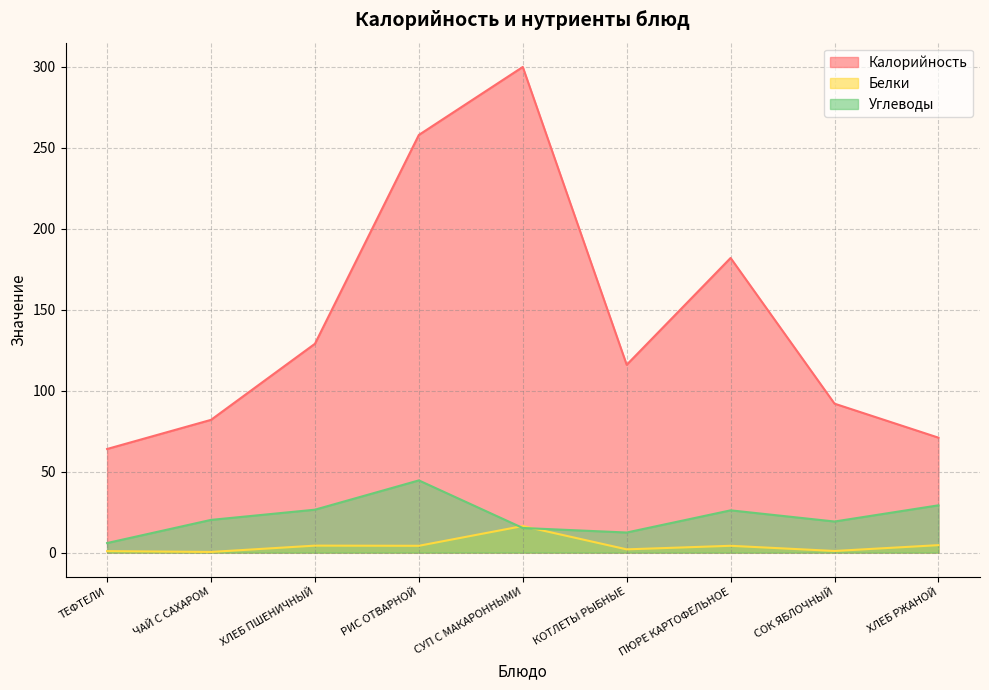

Reading left to right, what are all the values shown in this chart?

Калорийность: ТЕФТЕЛИ=64.0	ЧАЙ С САХАРОМ=82.0	ХЛЕБ ПШЕНИЧНЫЙ=129.0	РИС ОТВАРНОЙ=258.0	СУП С МАКАРОННЫМИ=300.0	КОТЛЕТЫ РЫБНЫЕ=116.0	ПЮРЕ КАРТОФЕЛЬНОЕ=182.0	СОК ЯБЛОЧНЫЙ=92.0	ХЛЕБ РЖАНОЙ=71.0
Белки: ТЕФТЕЛИ=0.9	ЧАЙ С САХАРОМ=0.4	ХЛЕБ ПШЕНИЧНЫЙ=4.3	РИС ОТВАРНОЙ=4.2	СУП С МАКАРОННЫМИ=16.4	КОТЛЕТЫ РЫБНЫЕ=2.0	ПЮРЕ КАРТОФЕЛЬНОЕ=4.2	СОК ЯБЛОЧНЫЙ=1.0	ХЛЕБ РЖАНОЙ=4.6
Углеводы: ТЕФТЕЛИ=5.9	ЧАЙ С САХАРОМ=20.2	ХЛЕБ ПШЕНИЧНЫЙ=26.5	РИС ОТВАРНОЙ=44.6	СУП С МАКАРОННЫМИ=15.2	КОТЛЕТЫ РЫБНЫЕ=12.4	ПЮРЕ КАРТОФЕЛЬНОЕ=26.1	СОК ЯБЛОЧНЫЙ=19.2	ХЛЕБ РЖАНОЙ=29.2